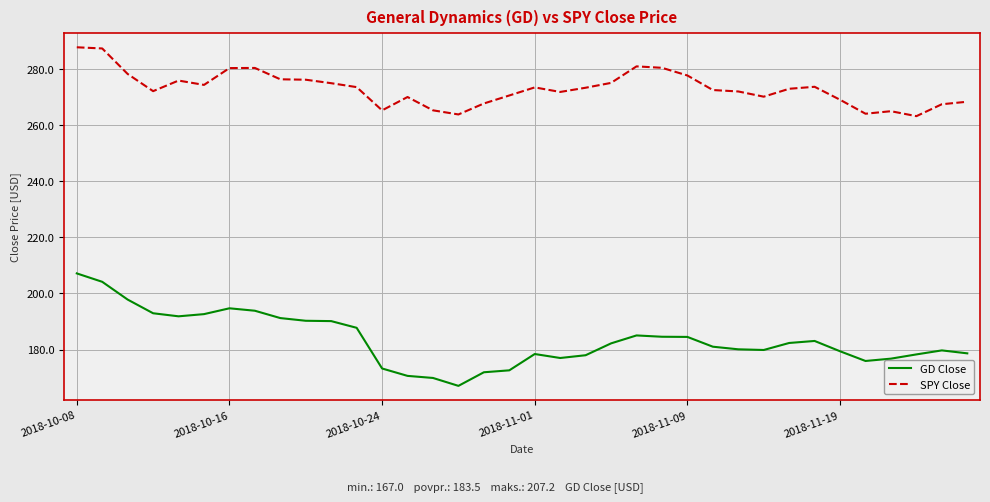

In GD Close, how many points are higher than both neighbors (excluding endpoints)?

5